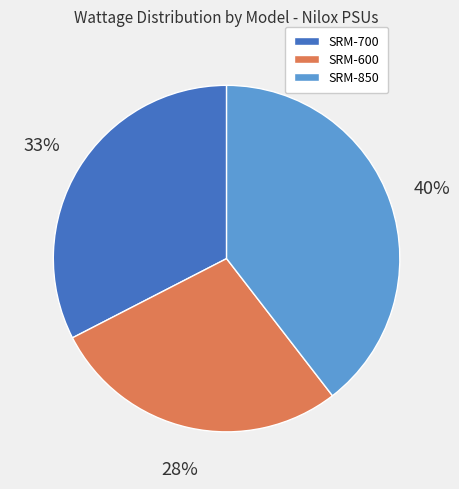

Does SRM-700 account for over 50% of the chart?

No